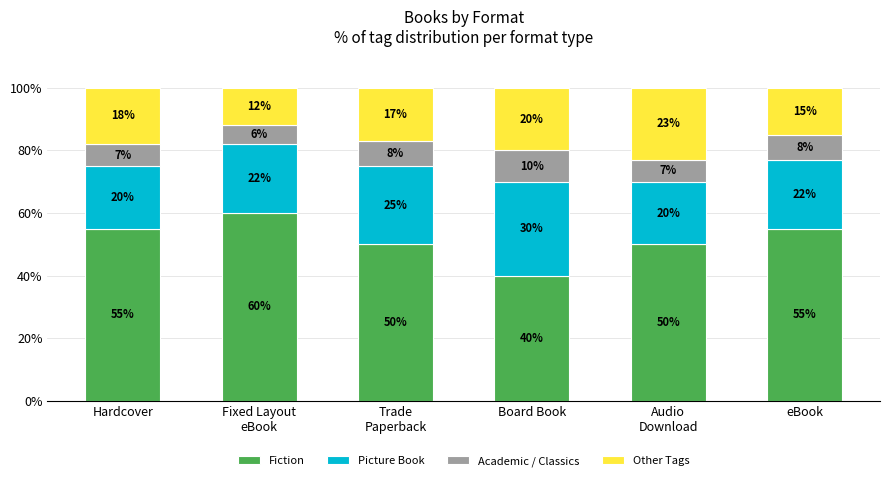

Reading left to right, transcribe the values for Fiction.

55.0	60.0	50.0	40.0	50.0	55.0